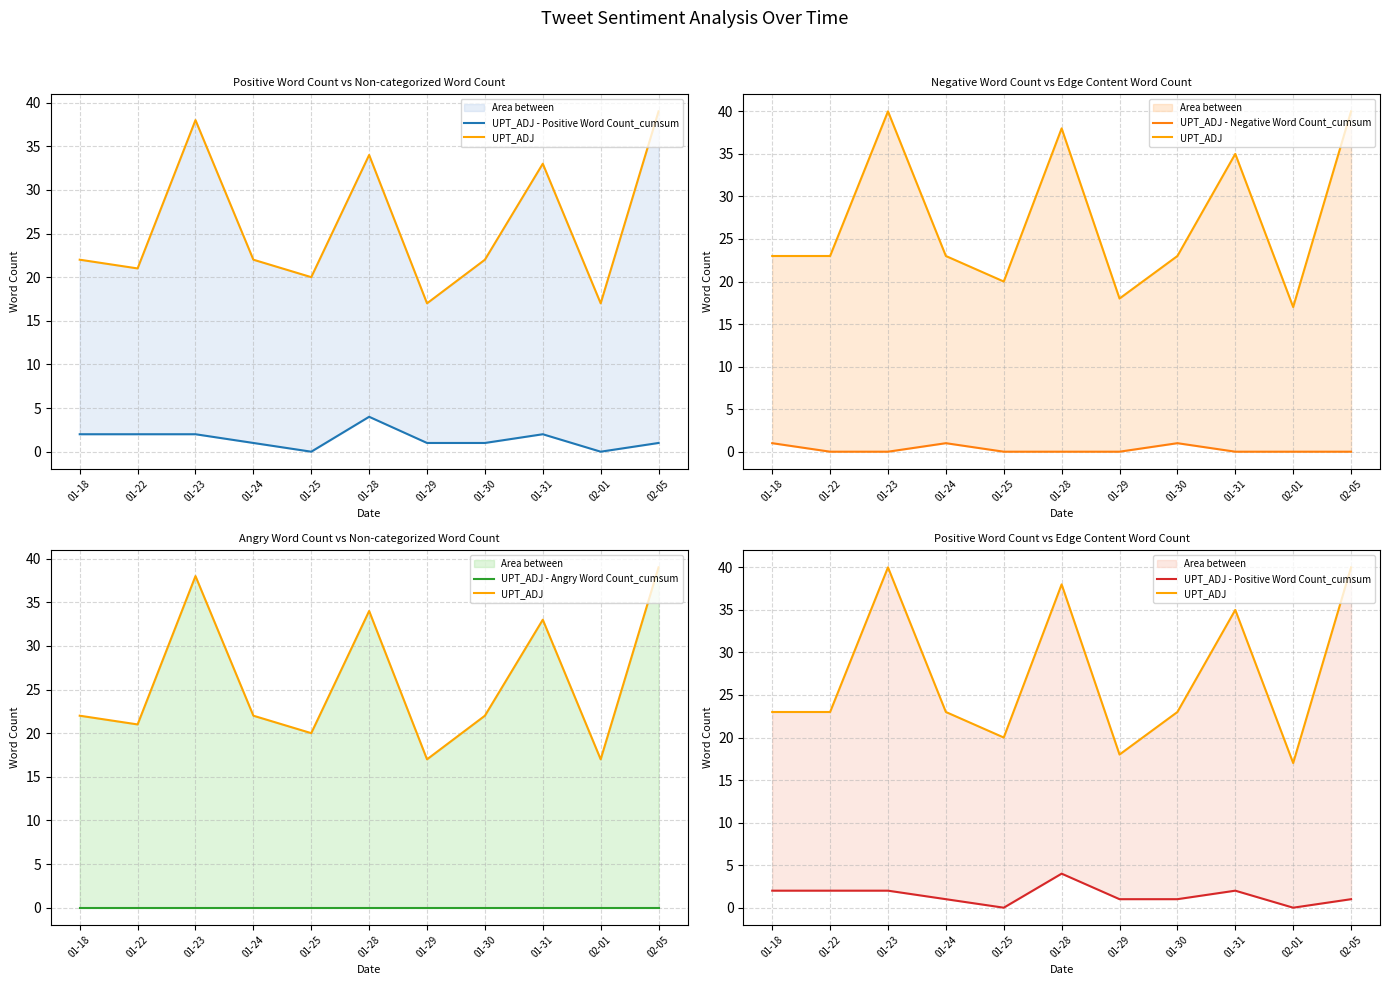

How many UPT_ADJ - Positive Word Count_cumsum values are between 1 and 2?

8